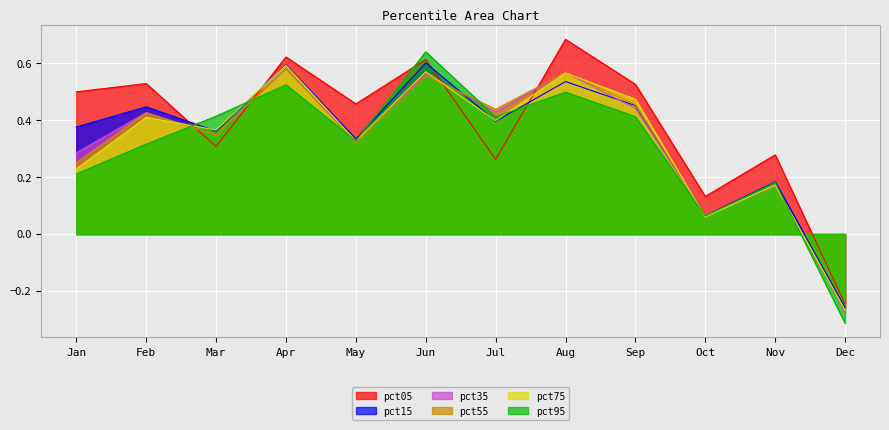

Count the number of categories in the chart.

12